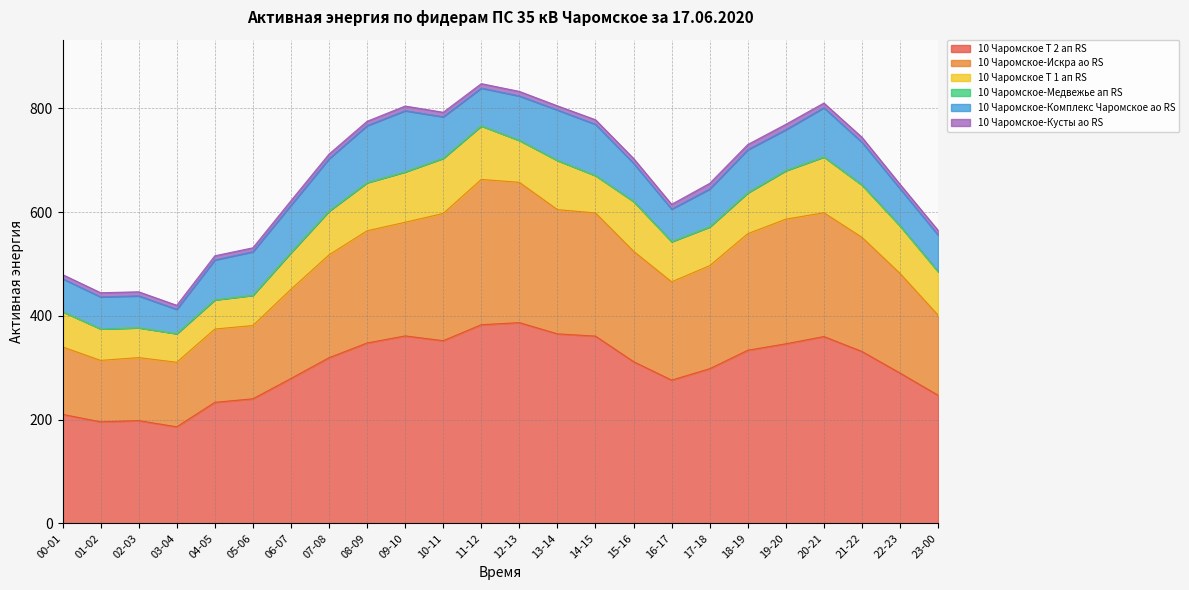

How many data points does each series have?

24